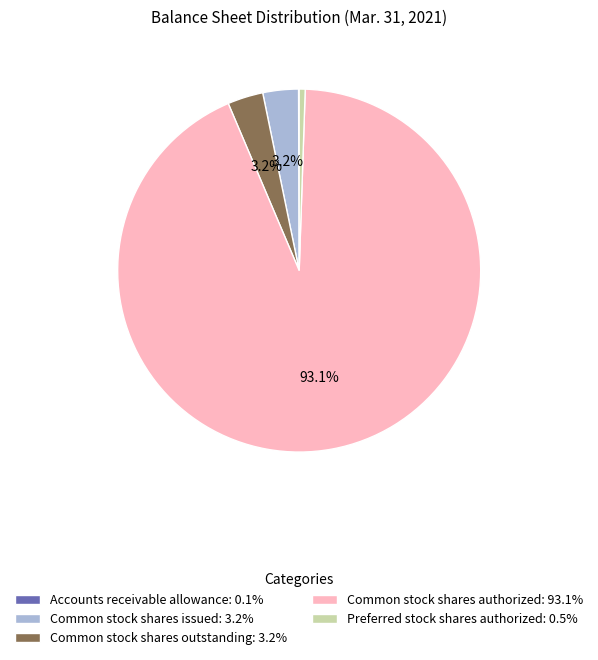

Combined, do Preferred stock shares authorized: 0.5% and Common stock shares outstanding: 3.2% account for over 50%?

No